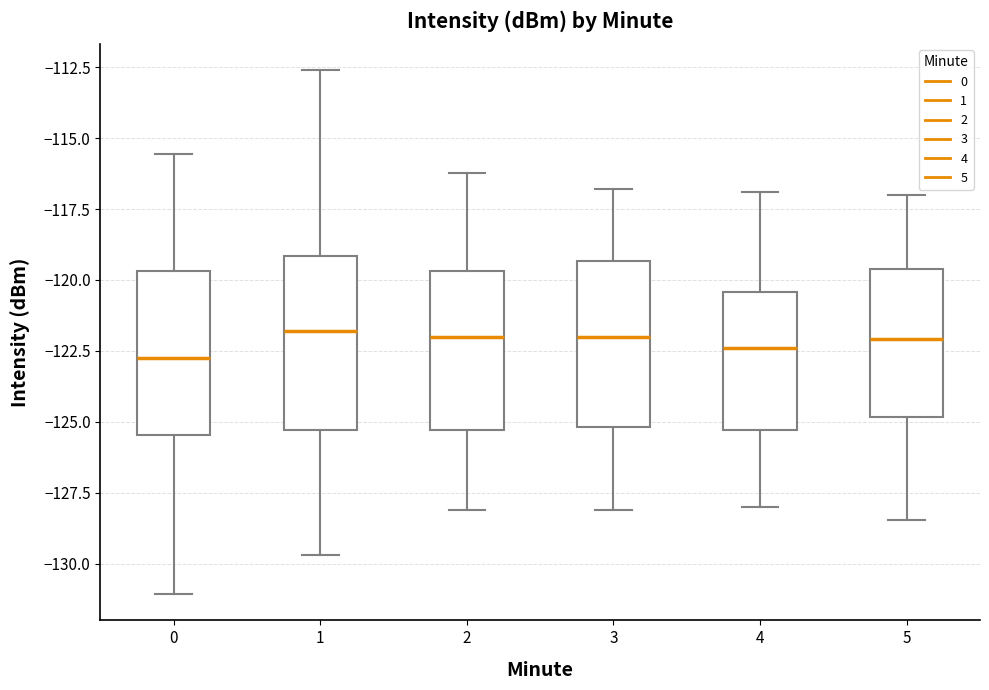

Reading left to right, read every box against the y-axis: the position of its median line, the range the box covers, and the ends of its whiskers. The values are not printed on the chart, so give them approximately, as read against the axis.

0: median -123.0, box -125.5 to -119.5, whiskers -131.0 to -115.5
1: median -122.0, box -125.5 to -119.0, whiskers -129.5 to -112.5
2: median -122.0, box -125.5 to -119.5, whiskers -128.0 to -116.0
3: median -122.0, box -125.0 to -119.5, whiskers -128.0 to -117.0
4: median -122.5, box -125.5 to -120.5, whiskers -128.0 to -117.0
5: median -122.0, box -125.0 to -119.5, whiskers -128.5 to -117.0